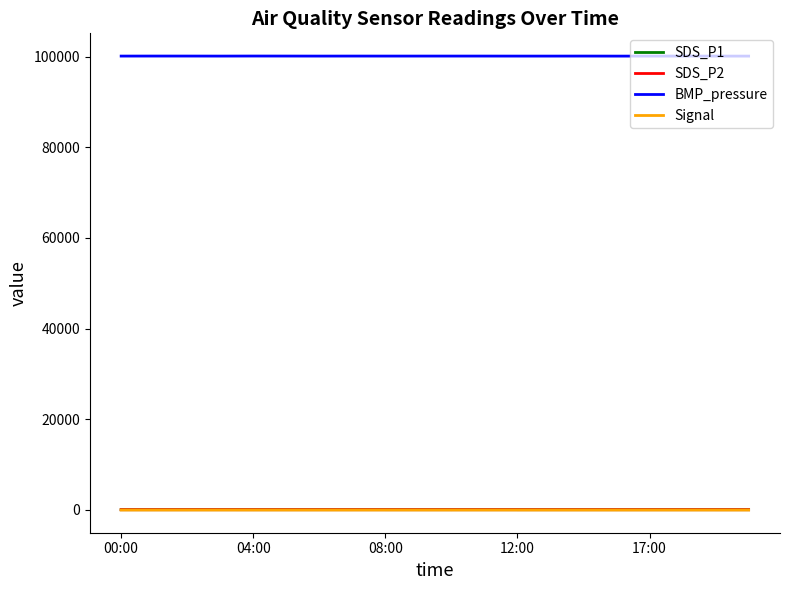

Which series has the largest range (max minus min)?

BMP_pressure